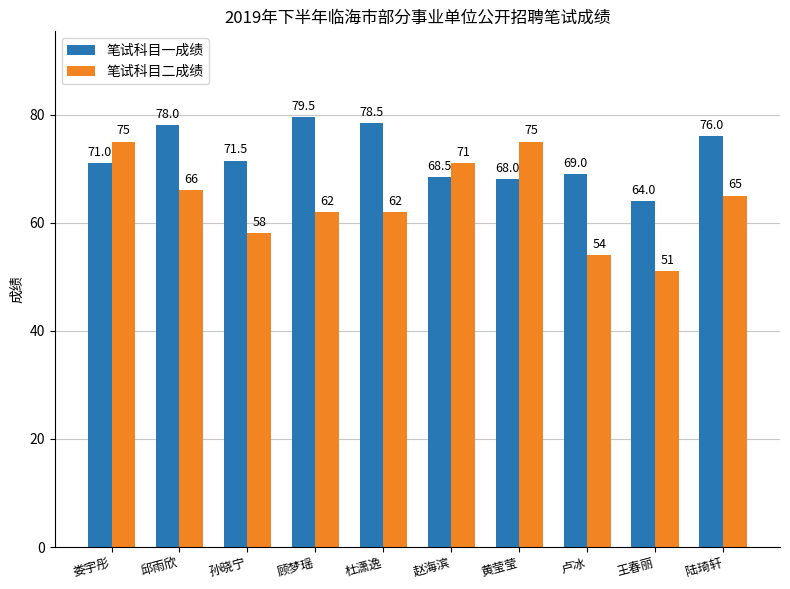

Reading right to left, list all the values displayed in this chart.

笔试科目一成绩: 76.0	64.0	69.0	68.0	68.5	78.5	79.5	71.5	78.0	71.0
笔试科目二成绩: 65.0	51.0	54.0	75.0	71.0	62.0	62.0	58.0	66.0	75.0